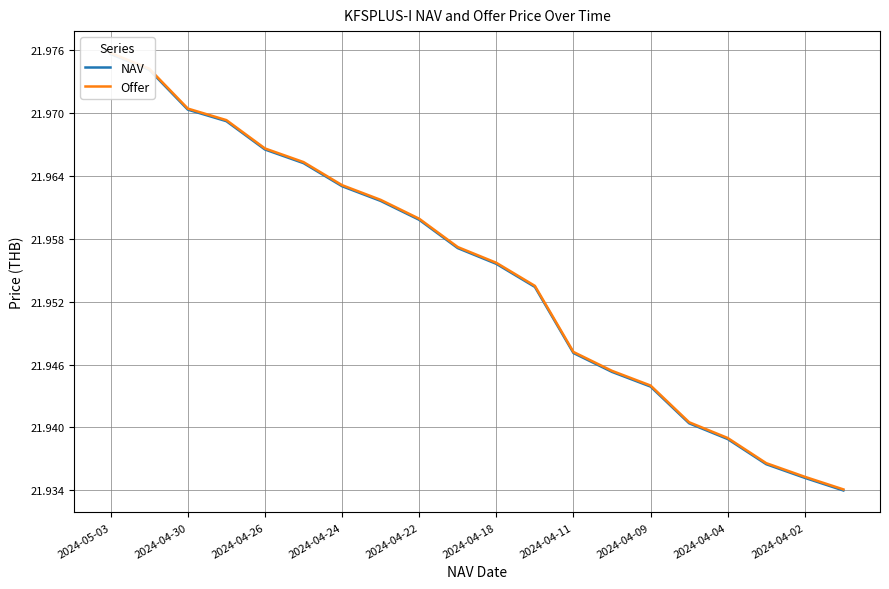

Is the value of NAV at 2024-04-30 greater than the value of Offer at 14?

Yes